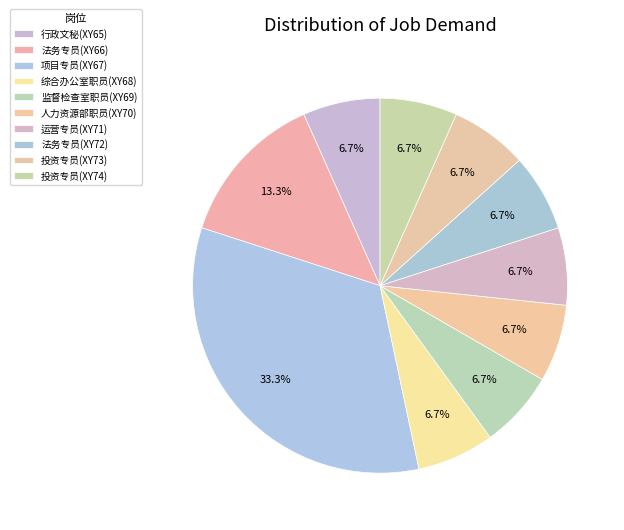

Count the number of slices in the pie.

10